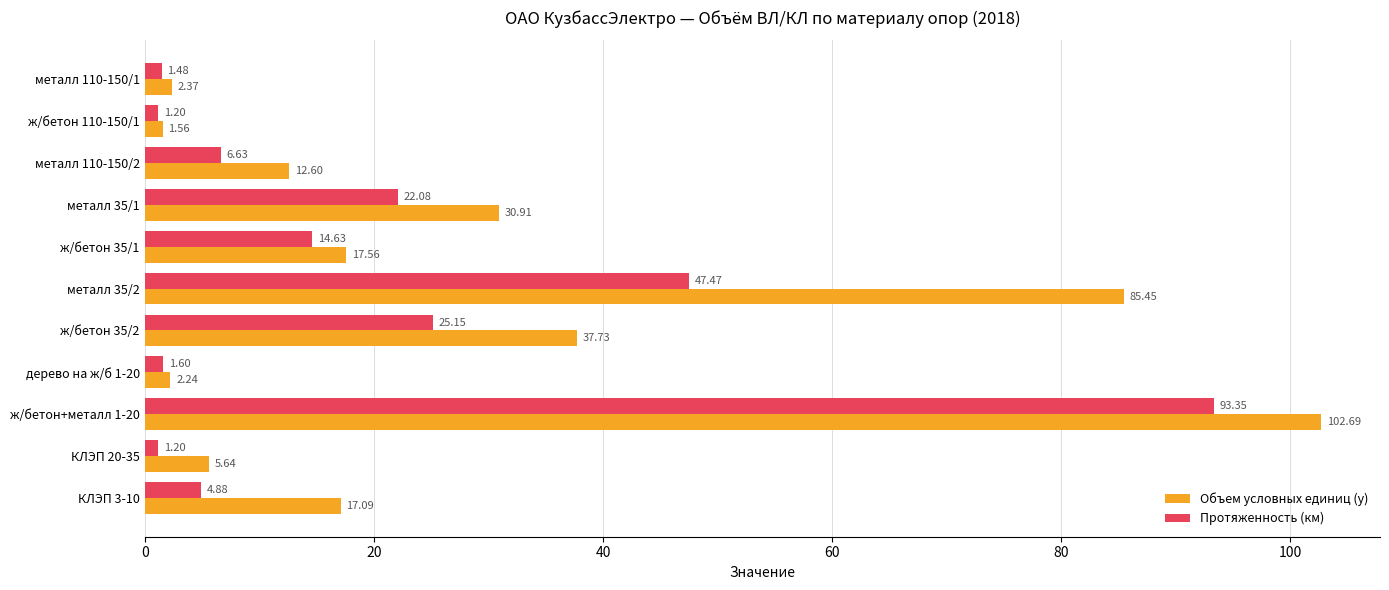

Which series has the largest total across all categories?

Объем условных единиц (у)